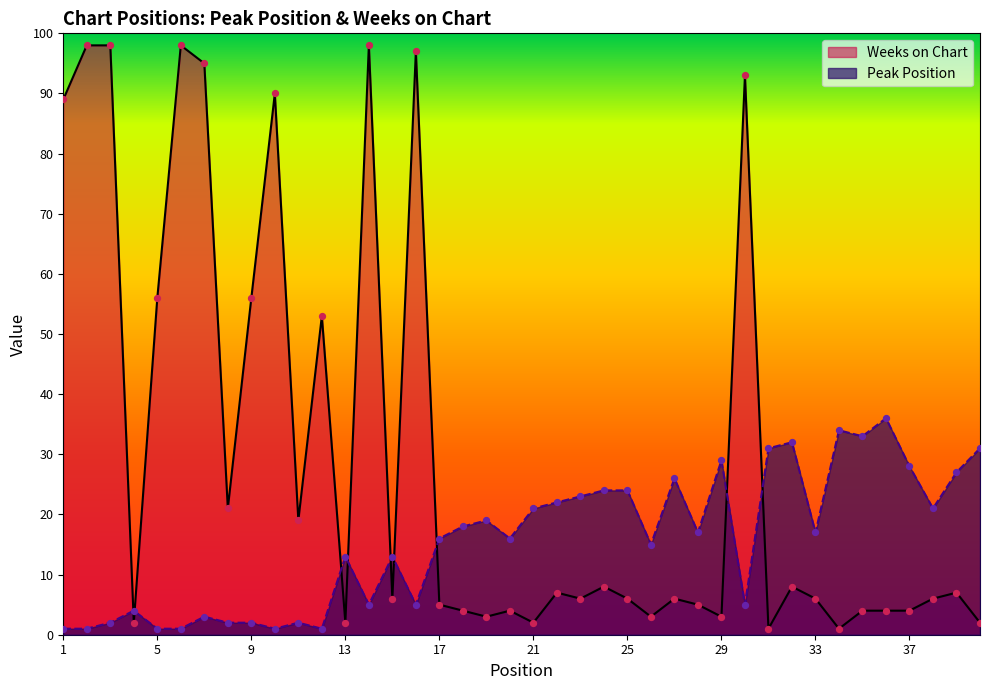

Which series contains the lowest Y value?

Peak Position